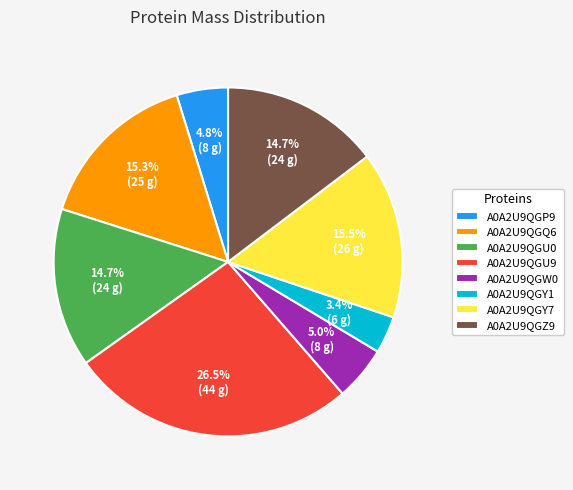

Does A0A2U9QGU9 account for over 50% of the chart?

No